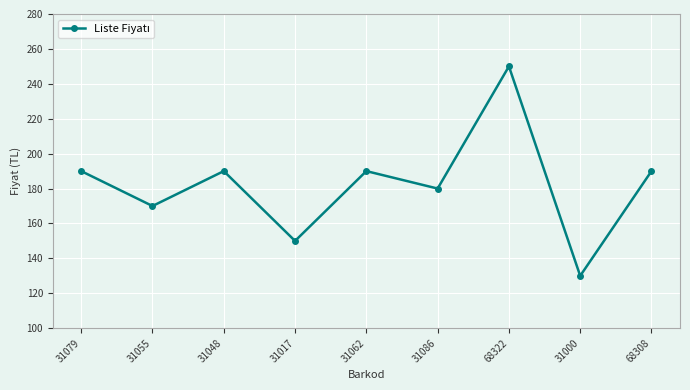

What is the change in value from 31079 to 68322?

+60